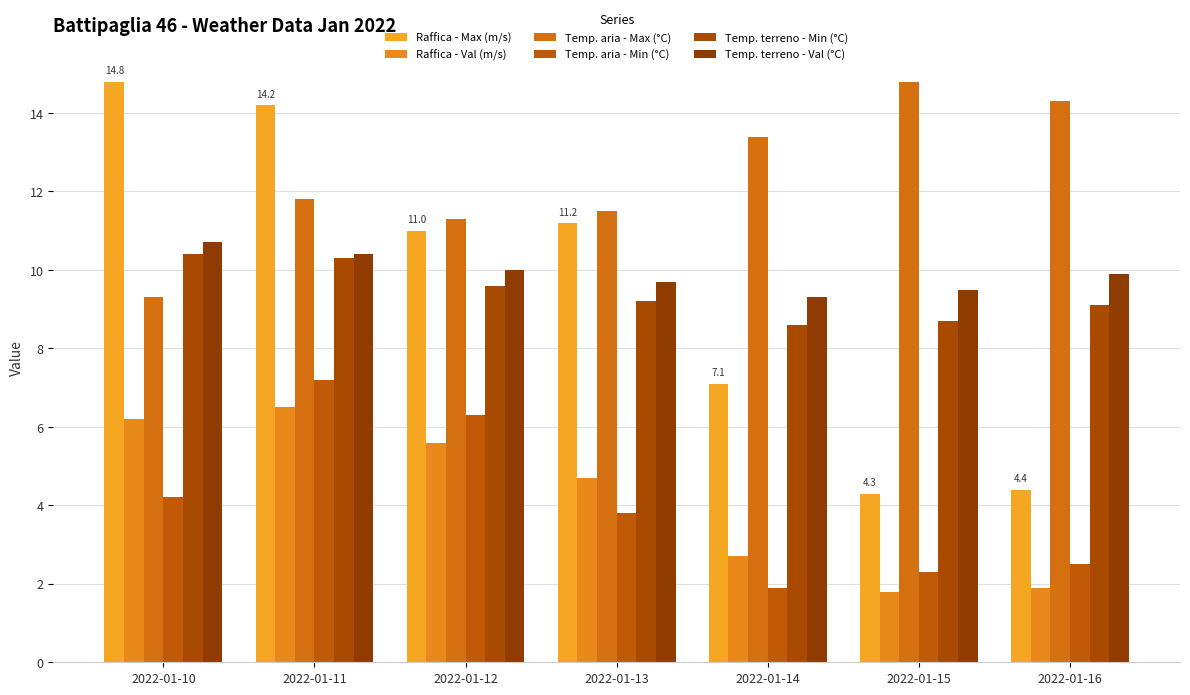

How many data points does each series have?

7